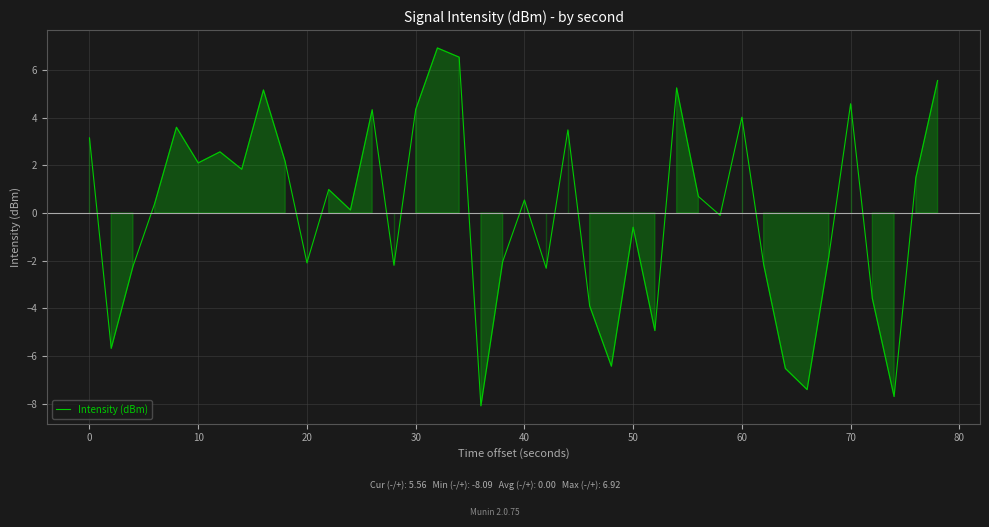

What is the maximum value shown in the chart?

6.9